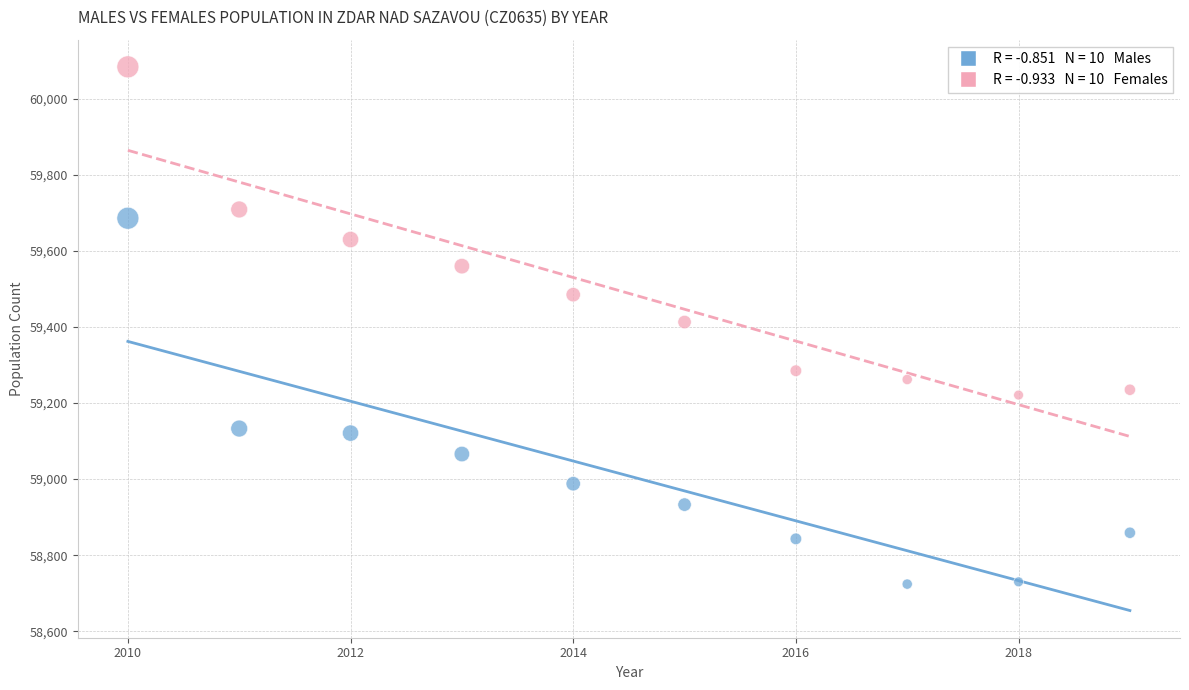

Across all data points, what is the range of X values (max minus min)?

9